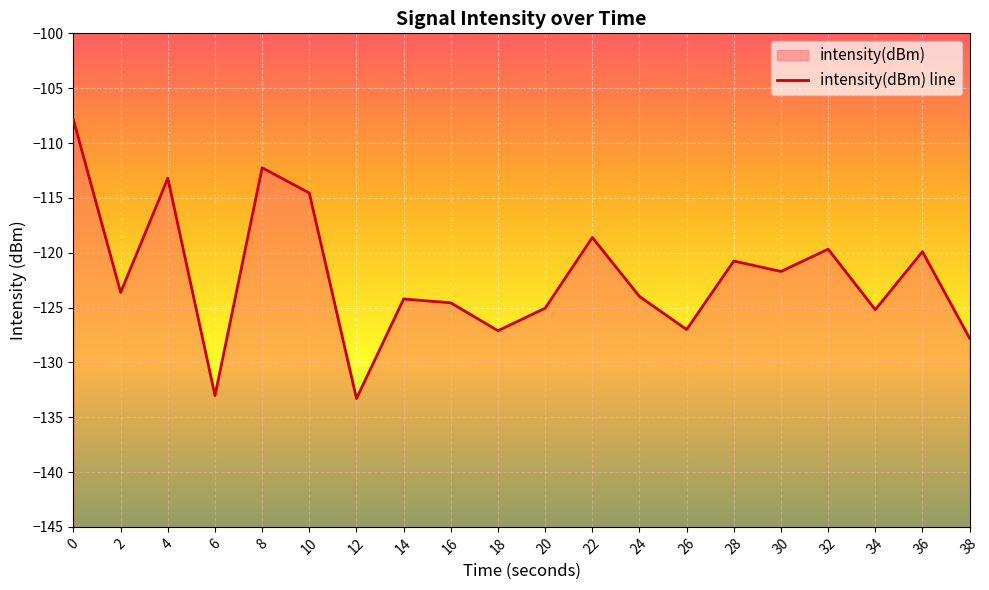

What is the value of the 3rd point from the left?

-113.2